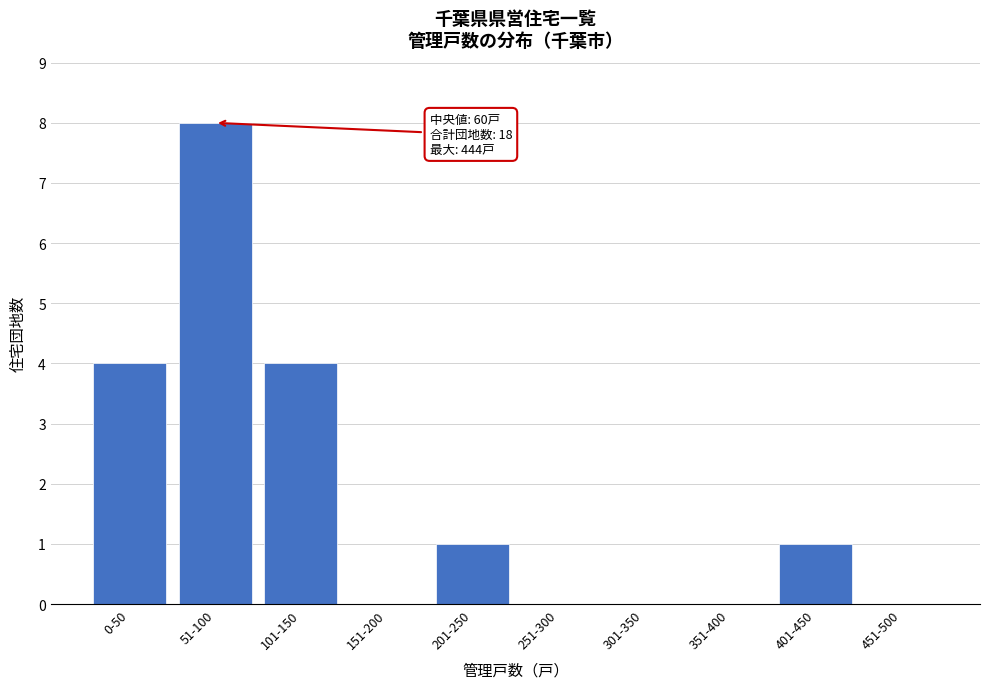

Reading left to right, extract all data points from this chart.

0-50=4	51-100=8	101-150=4	151-200=0	201-250=1	251-300=0	301-350=0	351-400=0	401-450=1	451-500=0